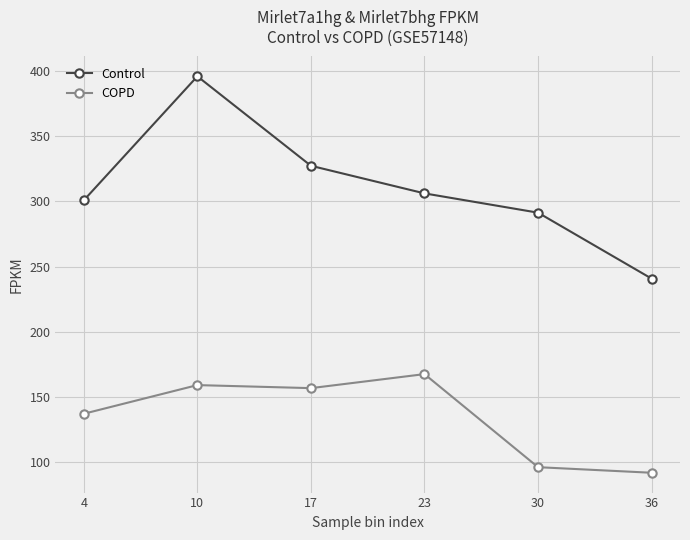

True or false: Control and COPD cross at least once.

False